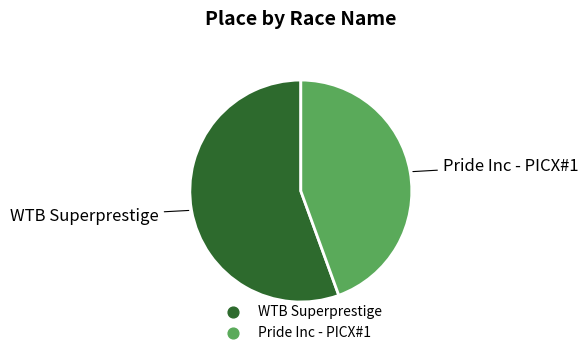

Is it true that Pride Inc - PICX#1 is 58% of the pie?

False